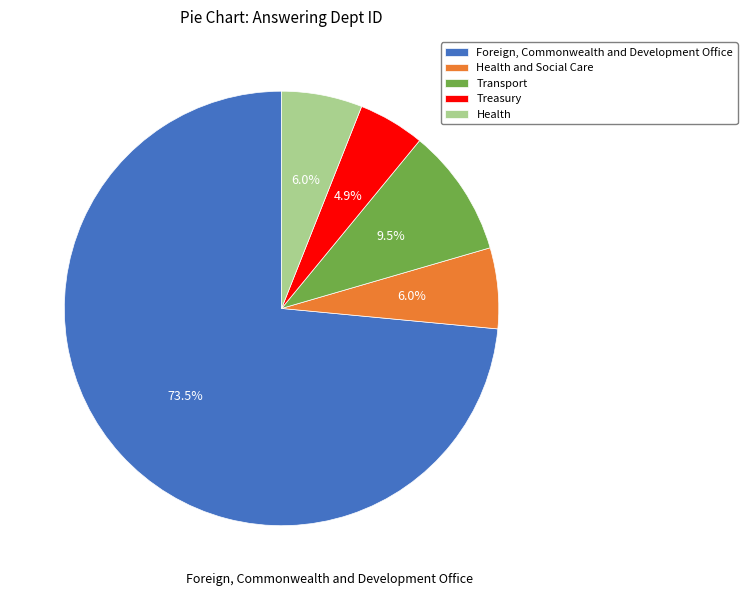

Is Transport the majority of the pie?

No